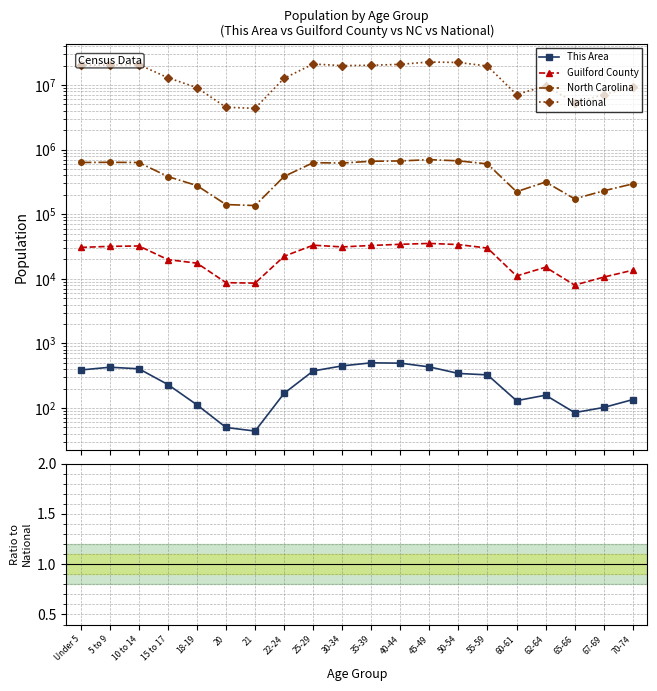

Is it true that This Area equals 0.0 at 50-54?

False